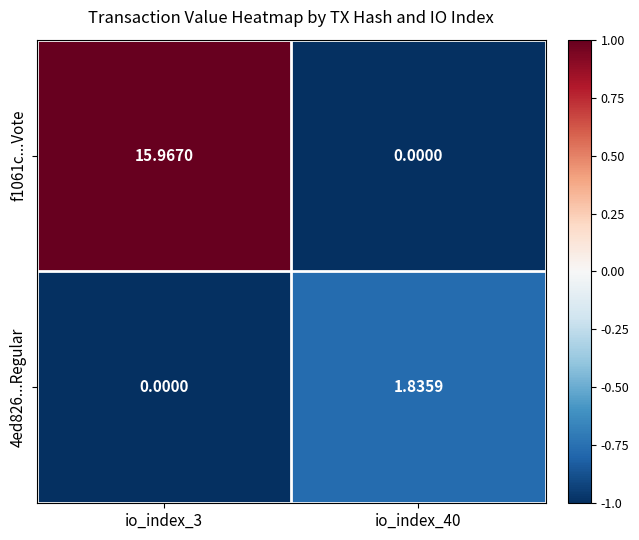

What is the spread (max minus min) of values at io_index_3?

16.0